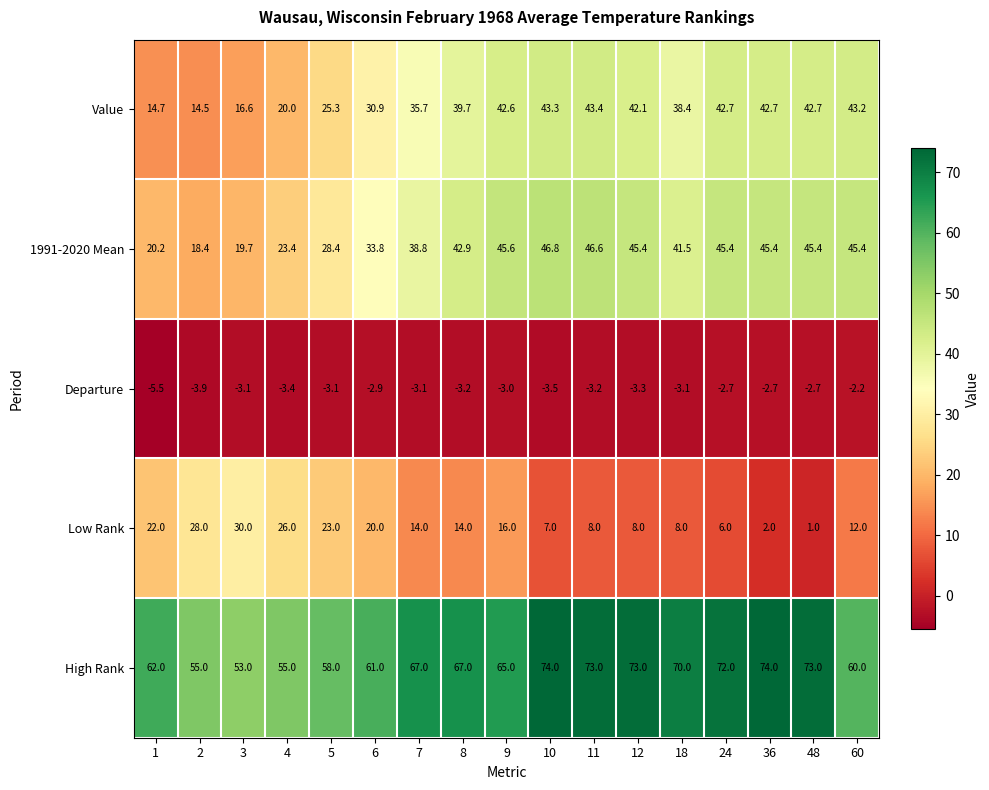

At how many categories does at least one series exceed 14?

17